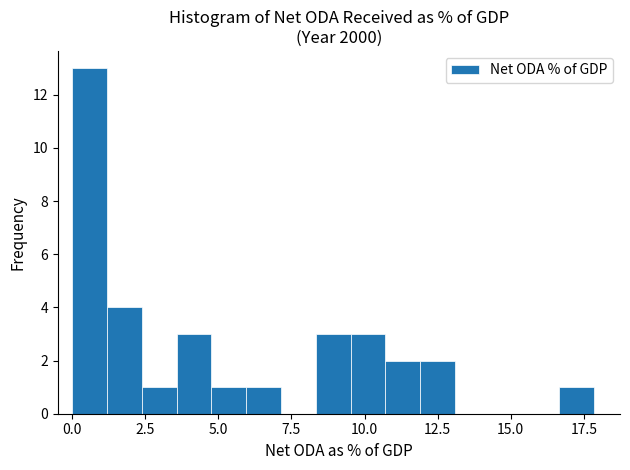

Around what value on the x-axis is the tallest bar? Give the approximate position of its centre, as read against the axis.

0.5